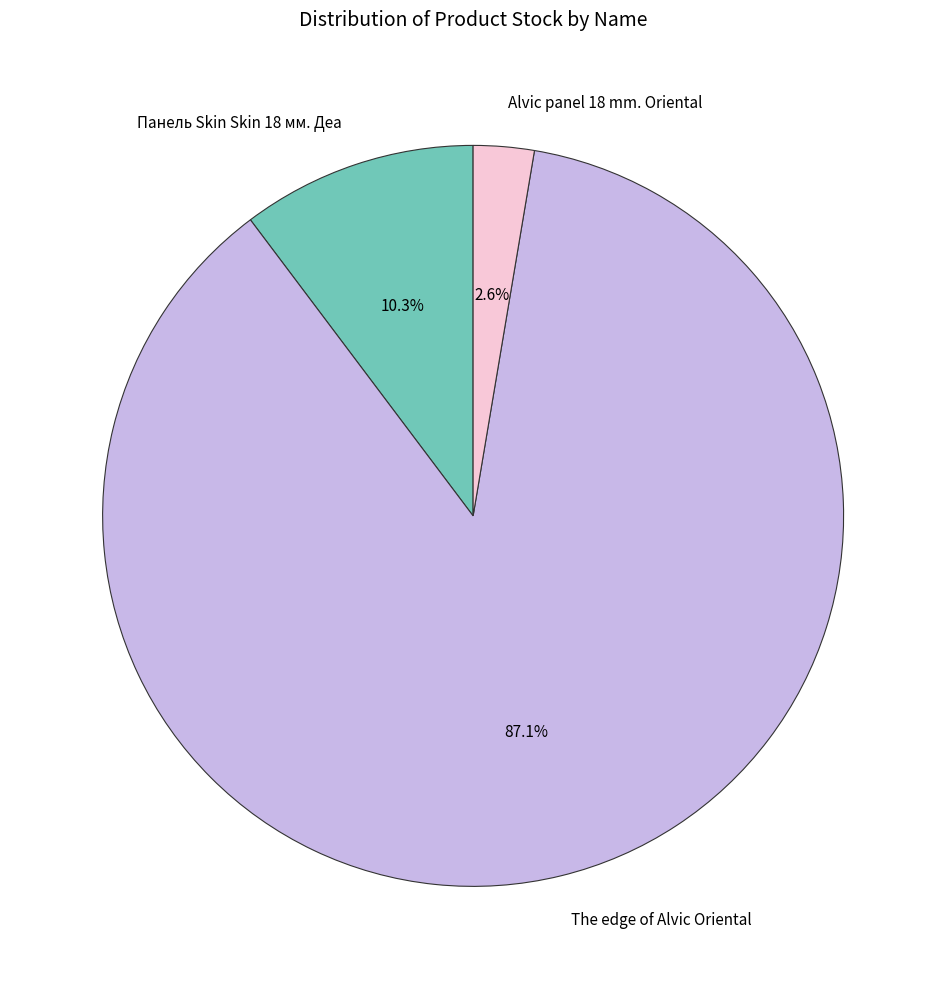

To the nearest percent, what is the difference between the largest and smallest slice percentages?

84%